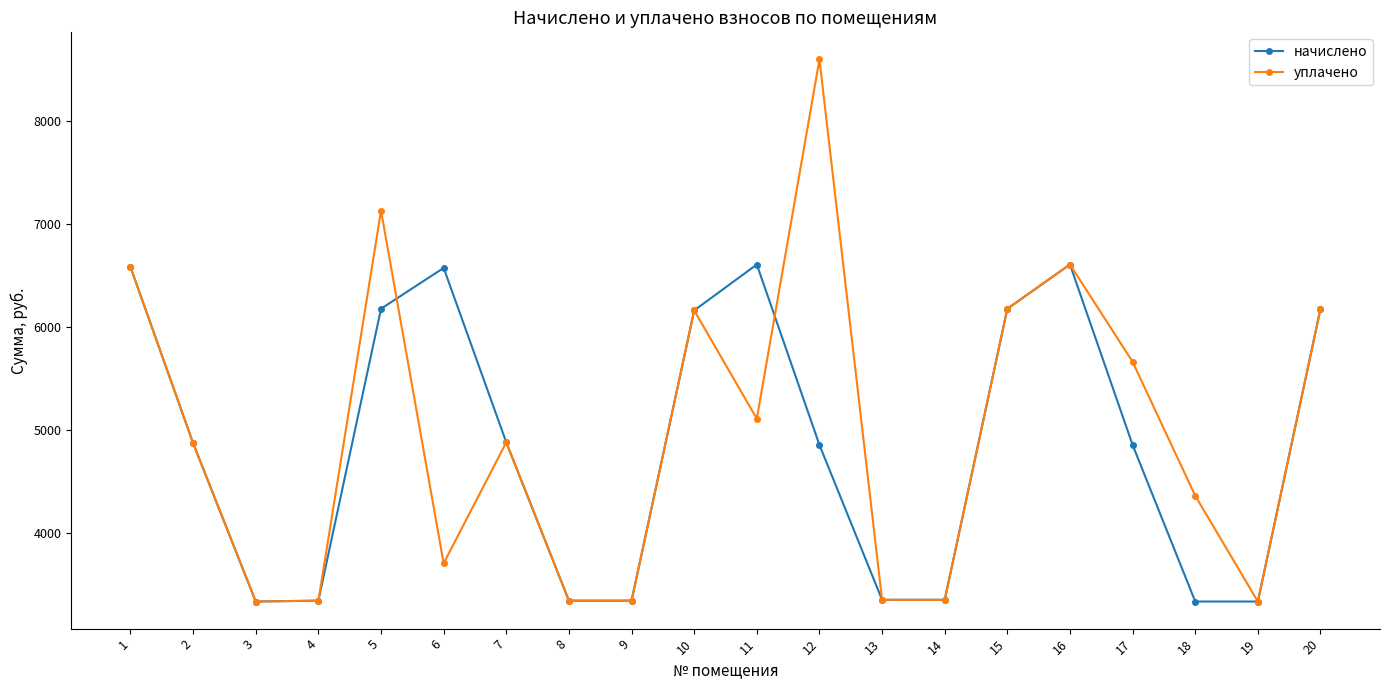

Which series has the widest spread of values?

уплачено